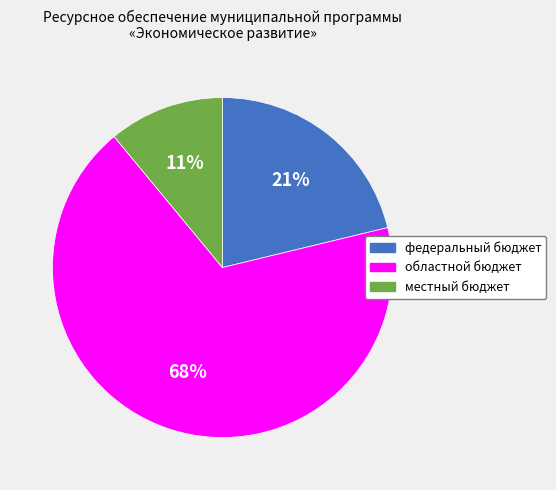

How many segments does this pie chart have?

3